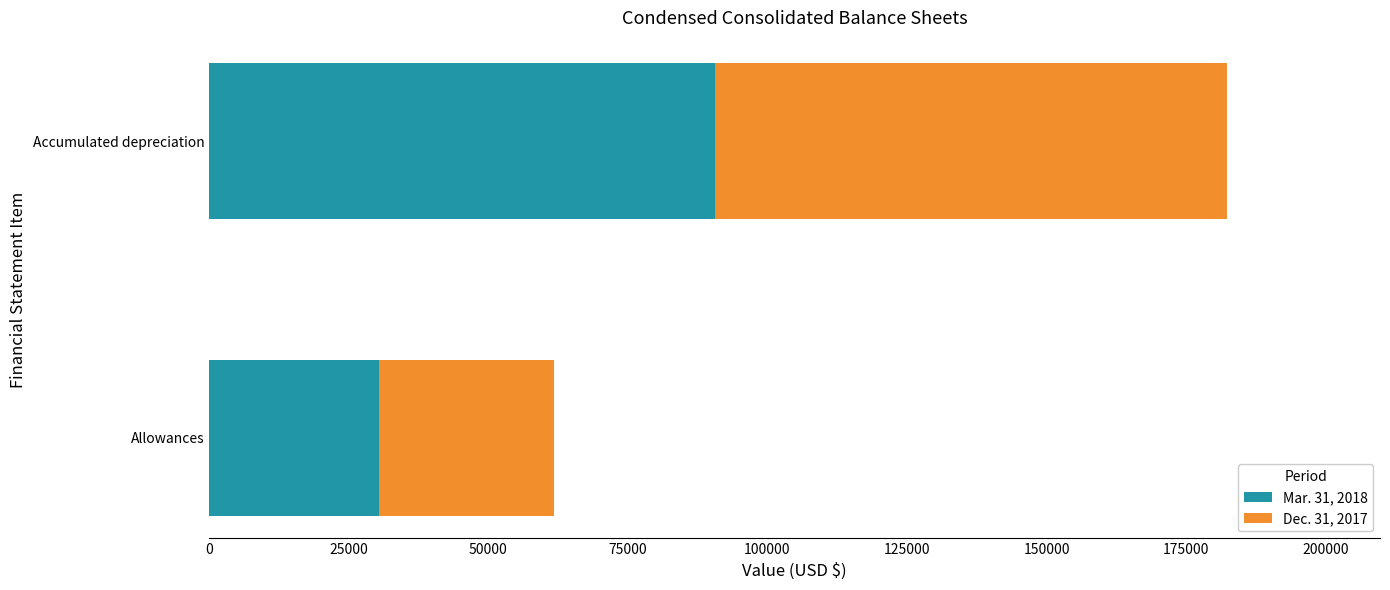

At which category is the sum across all series the highest?

Accumulated depreciation